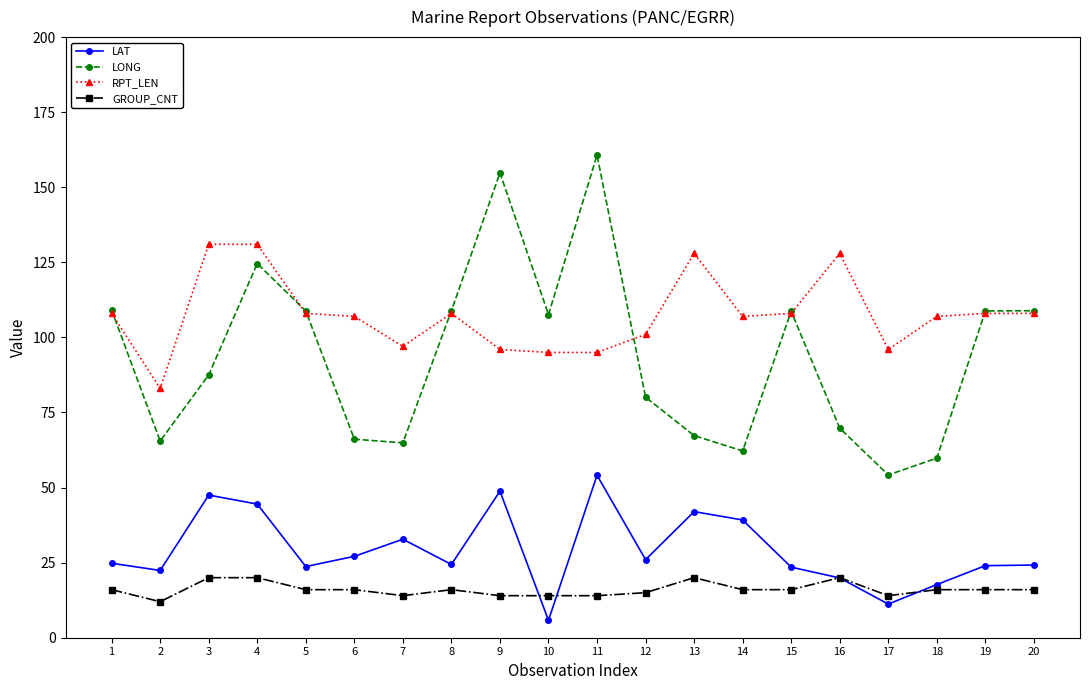

True or false: GROUP_CNT and LONG intersect in this chart.

False